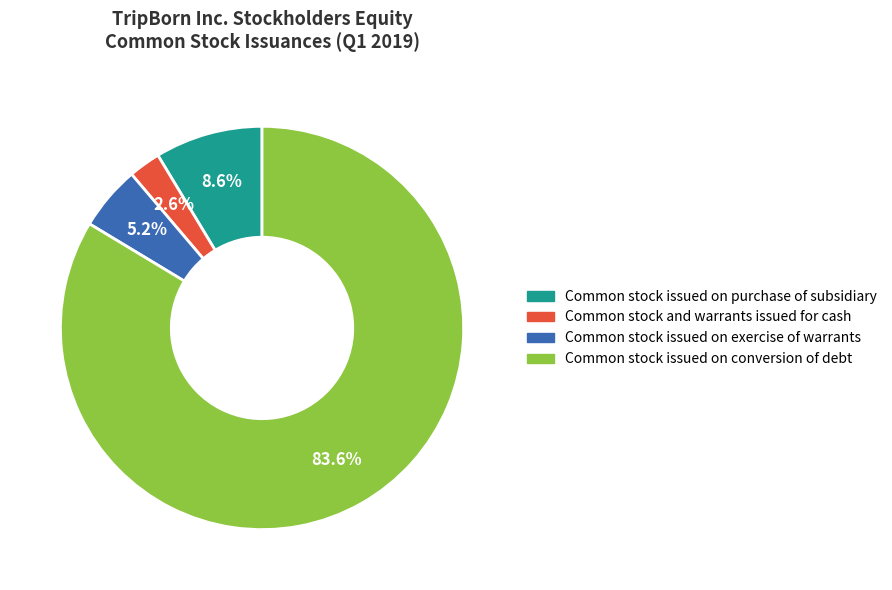

Which slice is the smallest?

Common stock and warrants issued for cash